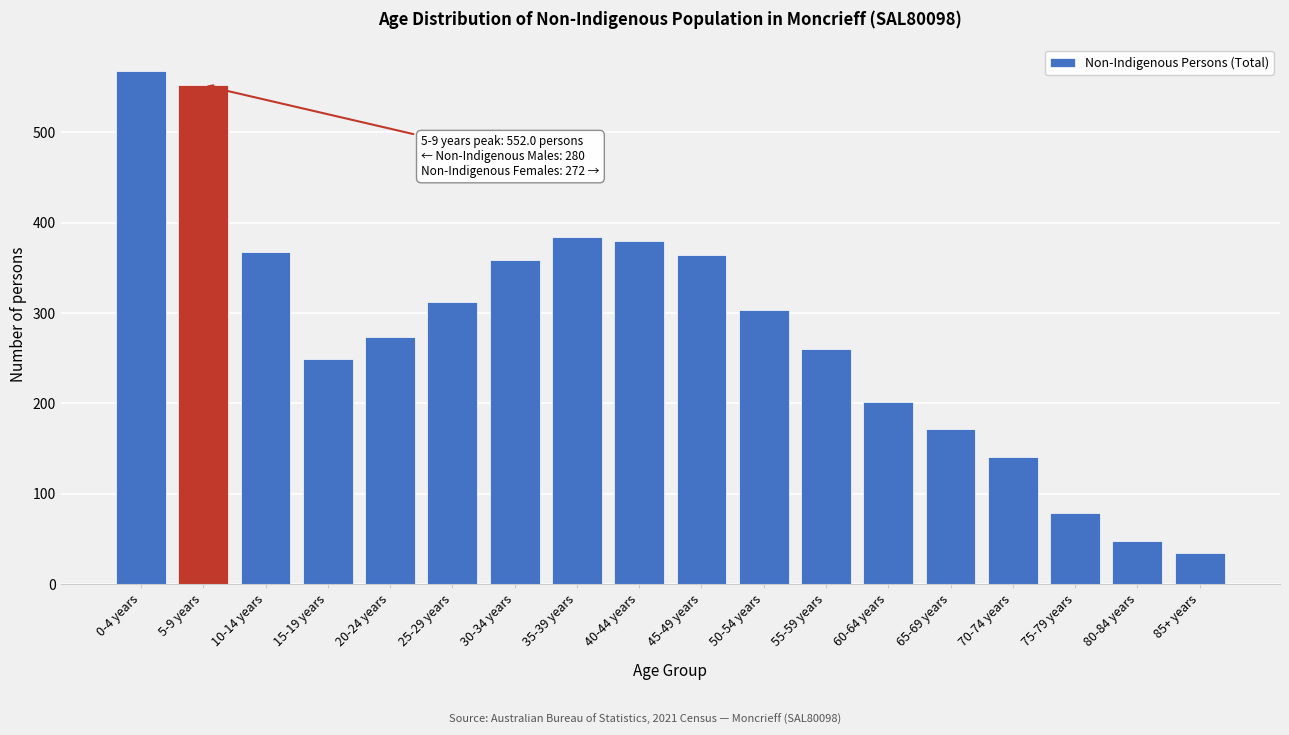

Reading left to right, extract all data points from this chart.

568	552	367	249	273	312	359	384	380	364	303	260	201	172	140	78	47	34